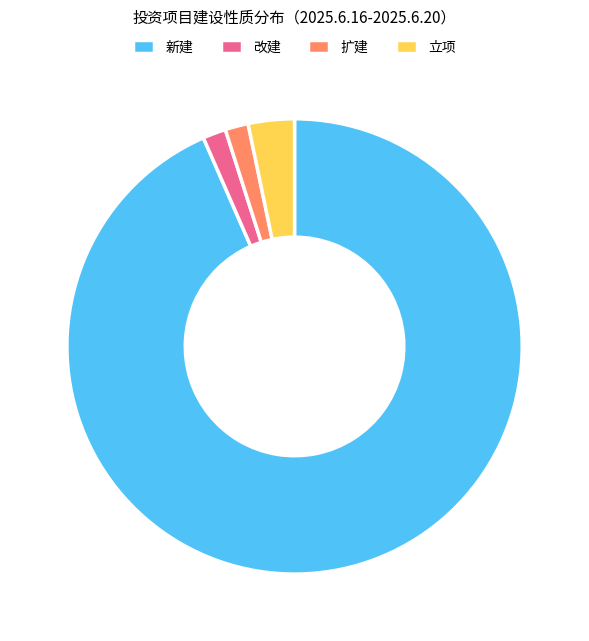

True or false: 改建 accounts for 2% of the total.

True